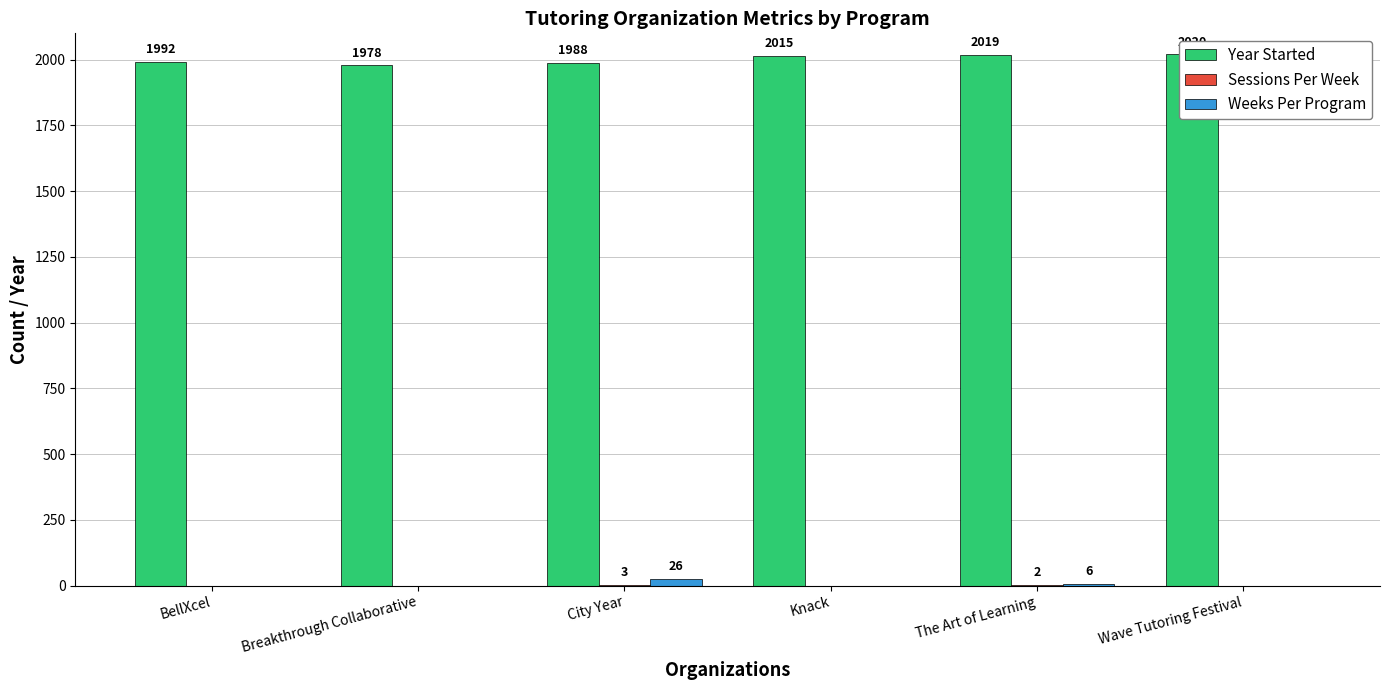

What is the label of the 6th bar from the right?

BellXcel